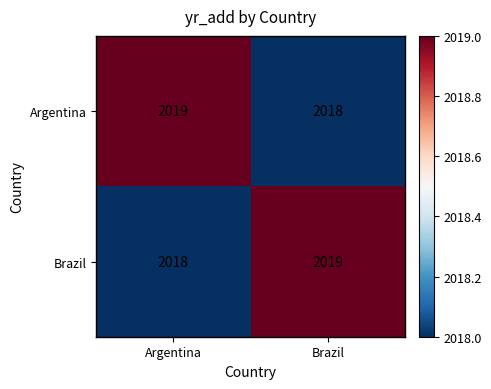

Reading right to left, list all the values displayed in this chart.

Argentina: Brazil=2018	Argentina=2019
Brazil: Brazil=2019	Argentina=2018